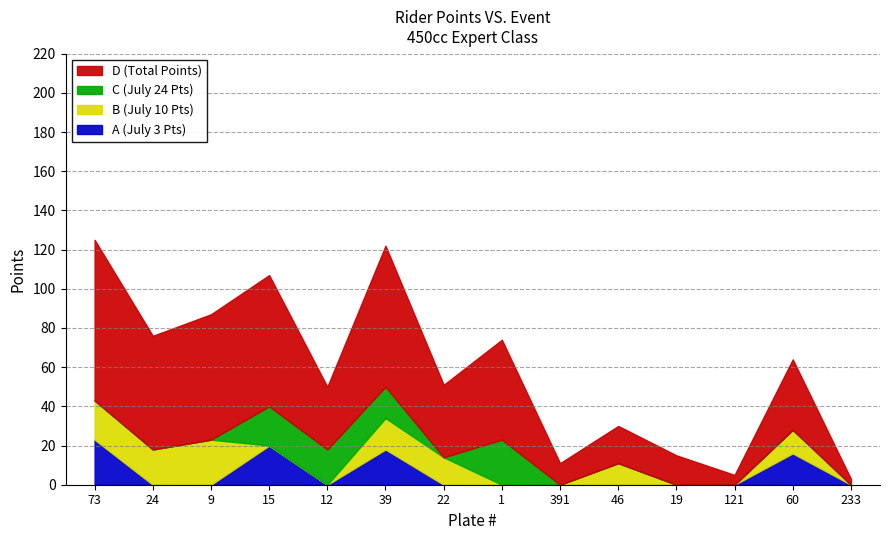

Which series ends up on top after the final intersection of C (July 24 Pts) and B (July 10 Pts)?

C (July 24 Pts)